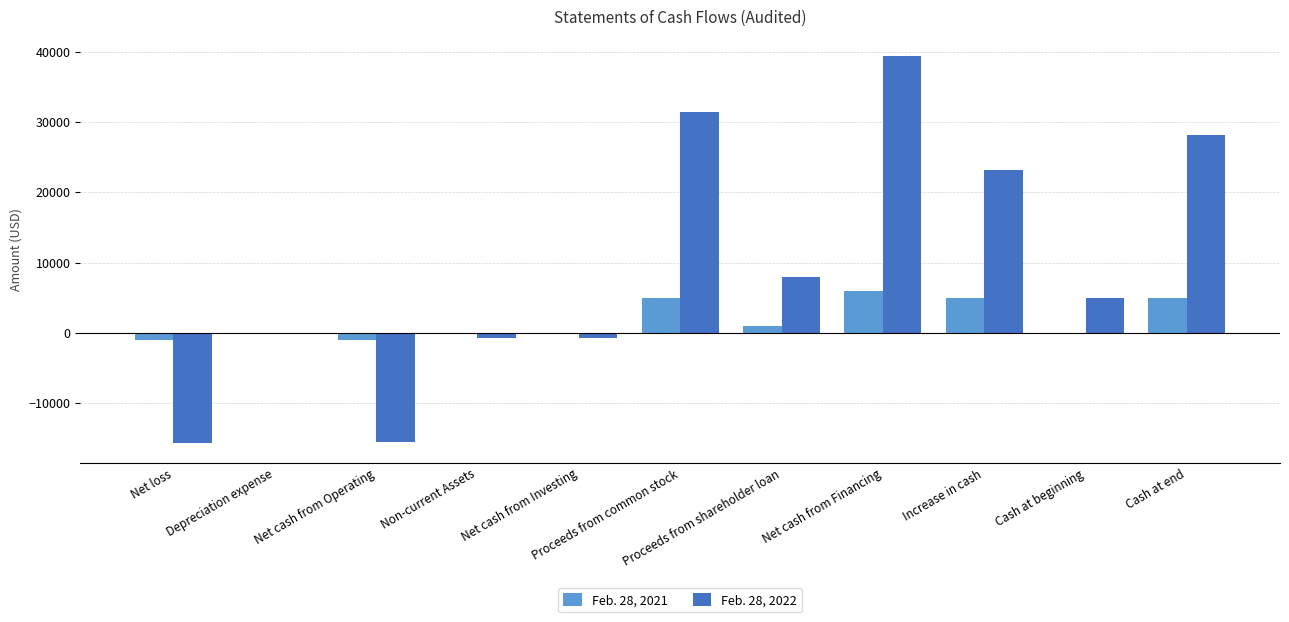

The Feb. 28, 2021 series shows 5988 at Net cash from Financing. True or false?

True